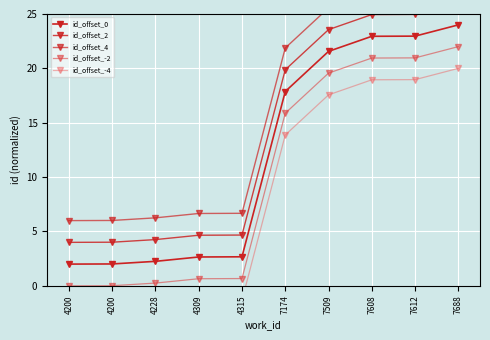

Does the chart display data point markers on the line(s)?

Yes